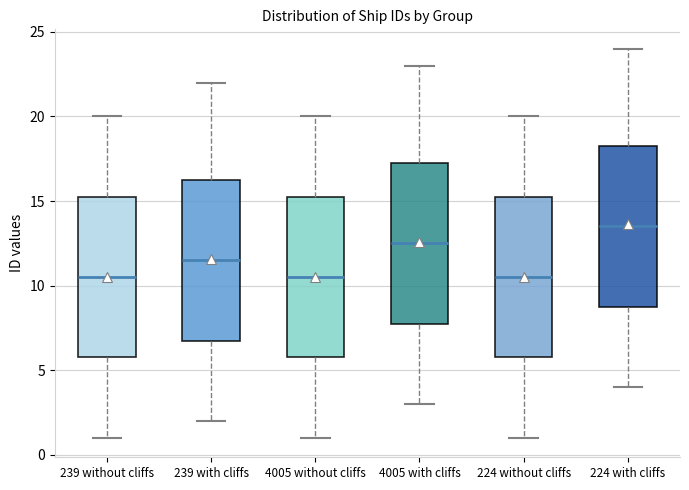

Reading left to right, transcribe this box plot: for each box, give where its median line is, the range the box spans, and where its two whiskers end, as read against the y-axis. The values are not printed on the chart, so give them approximately, as read against the axis.

239 without cliffs: median 10.5, box 6.0 to 15.5, whiskers 1.0 to 20.0
239 with cliffs: median 11.5, box 7.0 to 16.5, whiskers 2.0 to 22.0
4005 without cliffs: median 10.5, box 6.0 to 15.5, whiskers 1.0 to 20.0
4005 with cliffs: median 12.5, box 8.0 to 17.5, whiskers 3.0 to 23.0
224 without cliffs: median 10.5, box 6.0 to 15.5, whiskers 1.0 to 20.0
224 with cliffs: median 13.5, box 9.0 to 18.5, whiskers 4.0 to 24.0